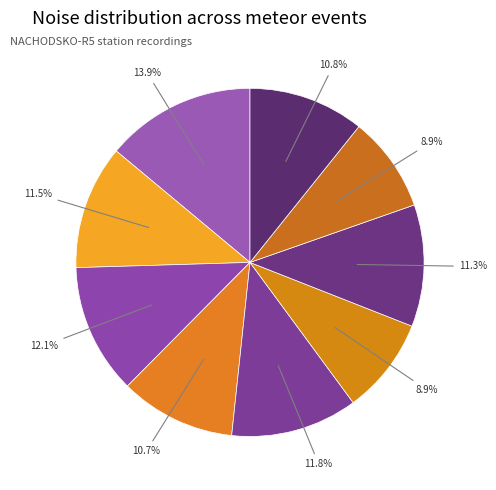

Count the number of slices in the pie.

9